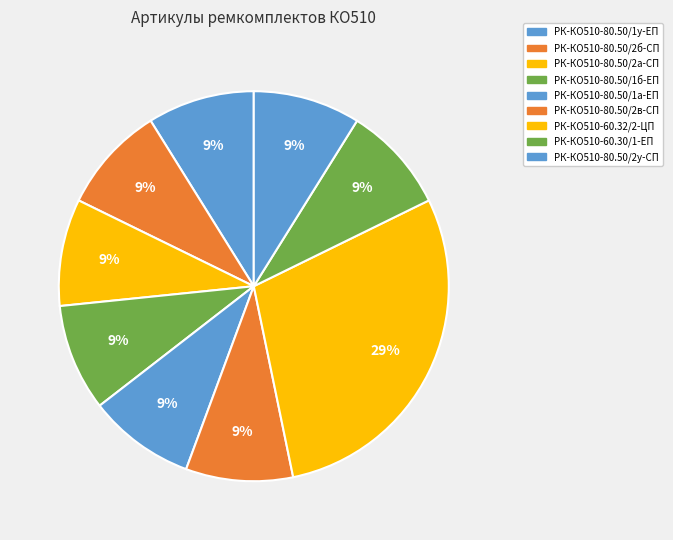

Is there a majority slice in this chart?

No